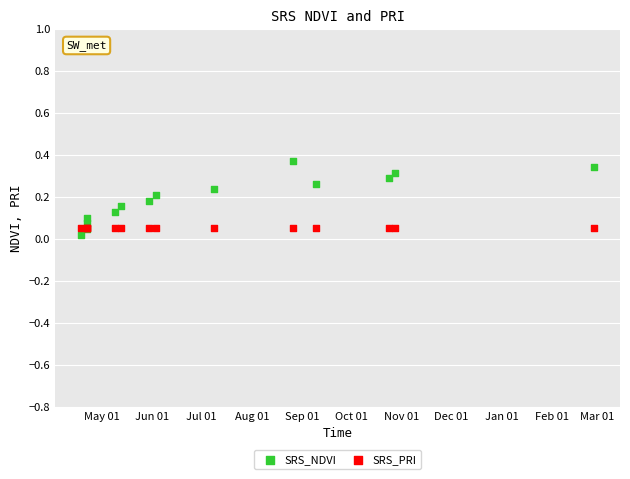

Which series contains the lowest Y value?

SRS_NDVI